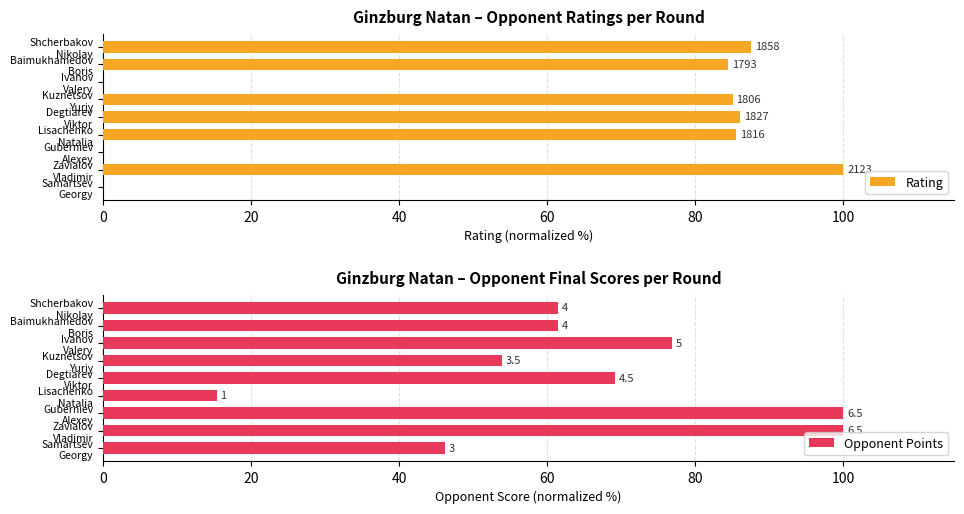

Are the bars horizontal?

Yes